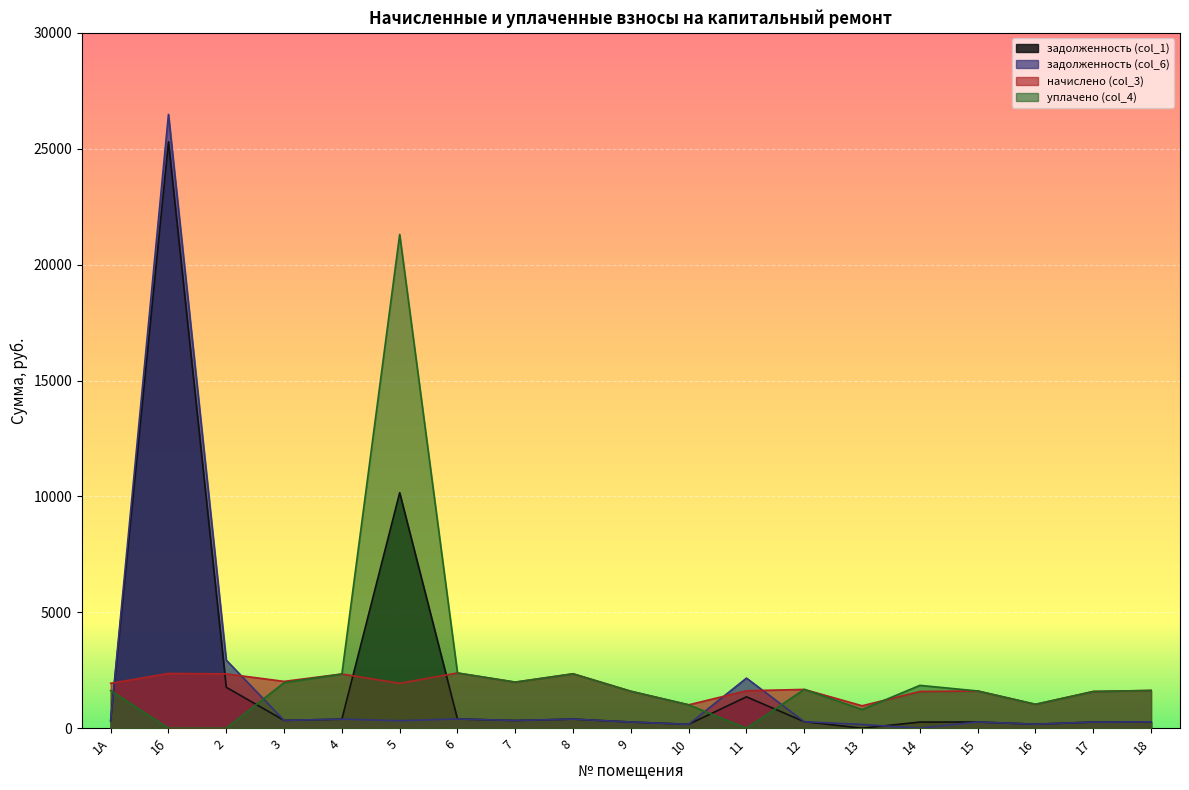

At which label does начислено (col_3) first exceed 1672?

1А